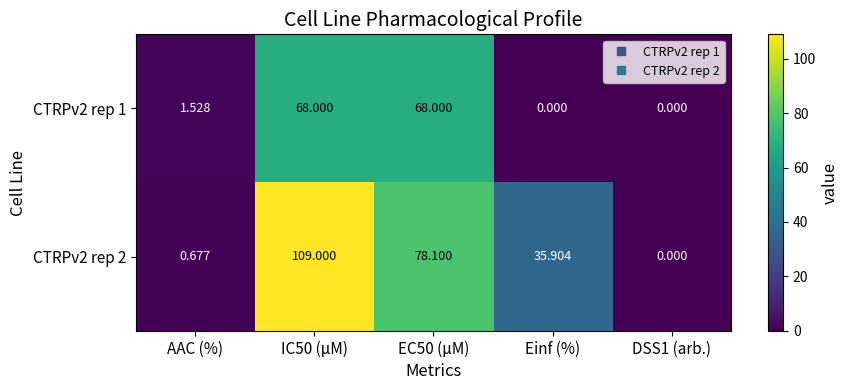

Is the value of CTRPv2 rep 2 at EC50 (µM) greater than the value of CTRPv2 rep 1 at AAC (%)?

Yes